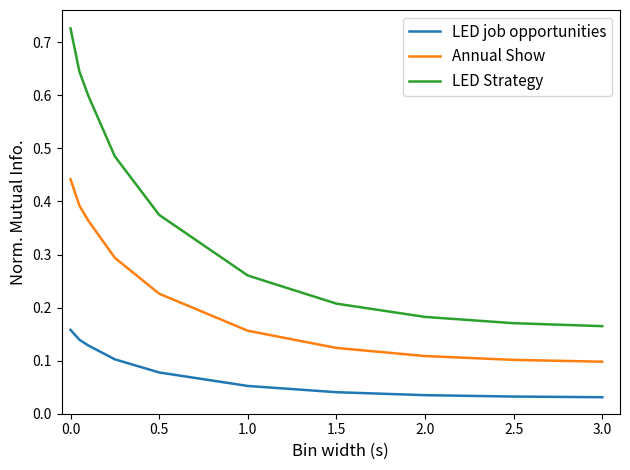

True or false: LED Strategy and Annual Show intersect in this chart.

False